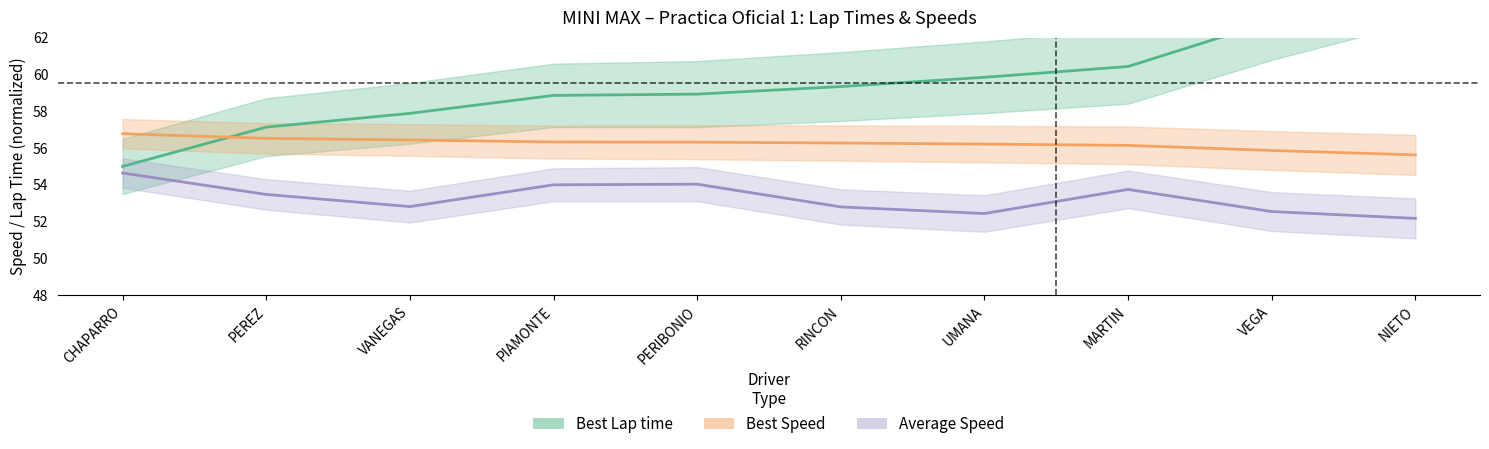

In Average Speed, how many points are higher than both neighbors (excluding endpoints)?

2